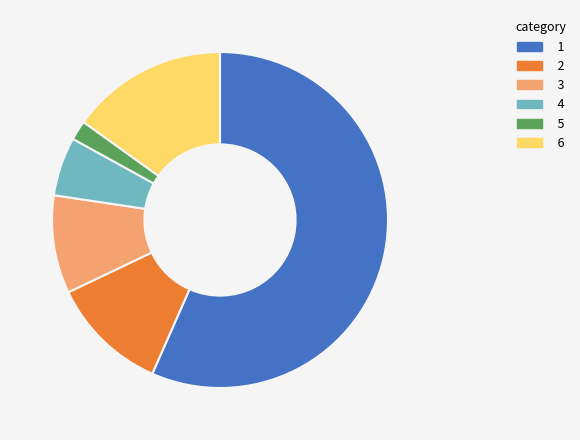

Is there a majority slice in this chart?

Yes